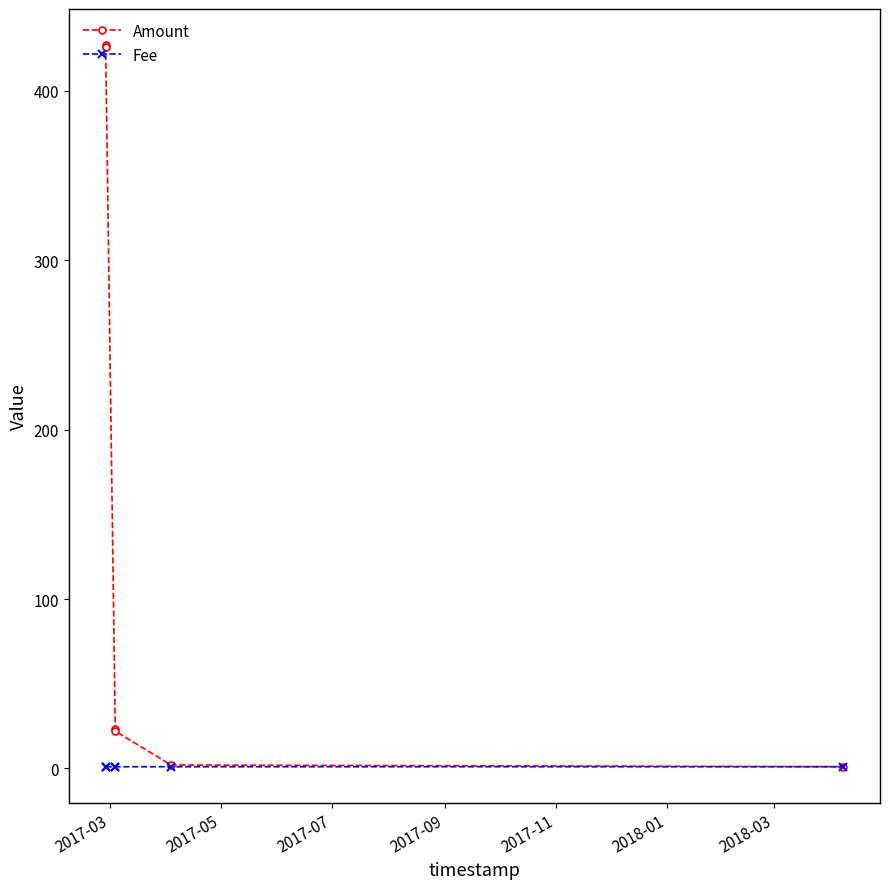

Which series has the largest range (max minus min)?

Amount